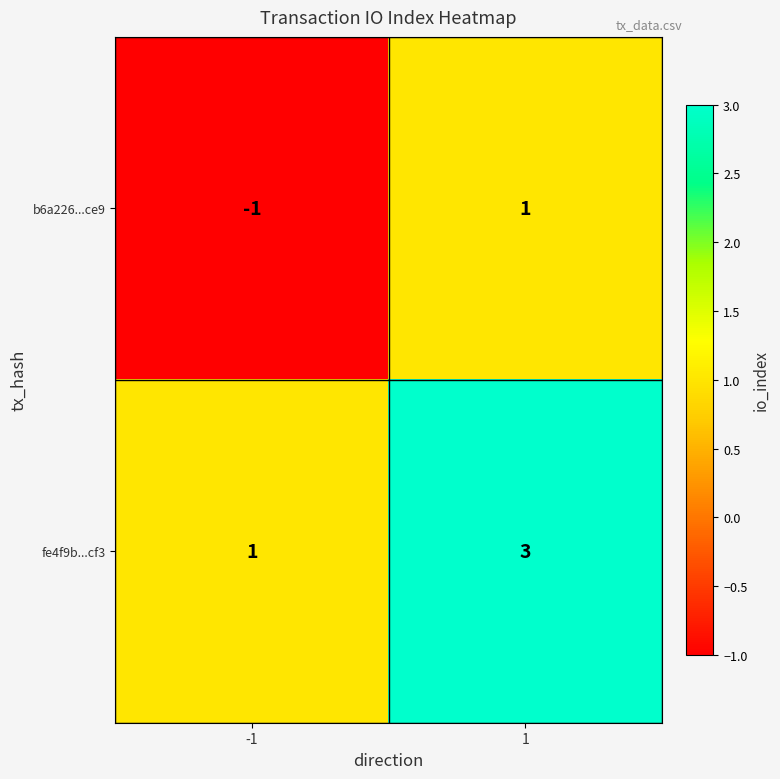

True or false: fe4f9b...cf3 has a value of 2 at -1.

False